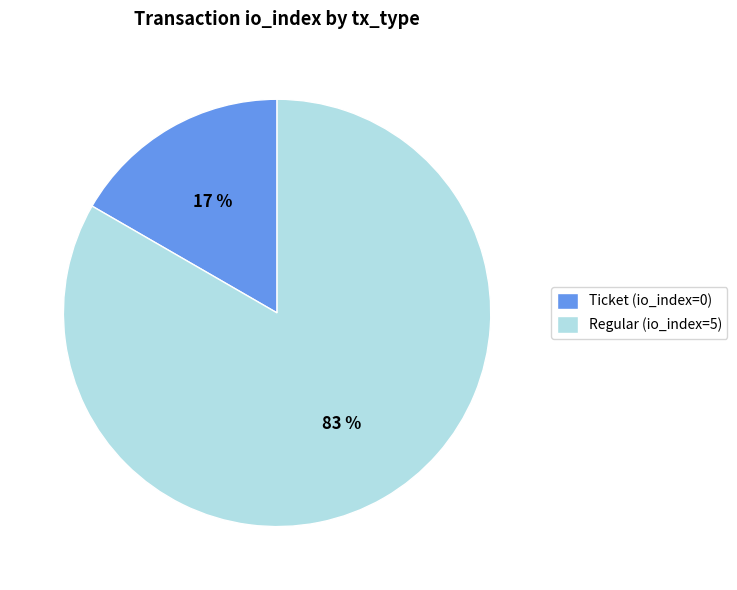

How many slices are in this pie chart?

2